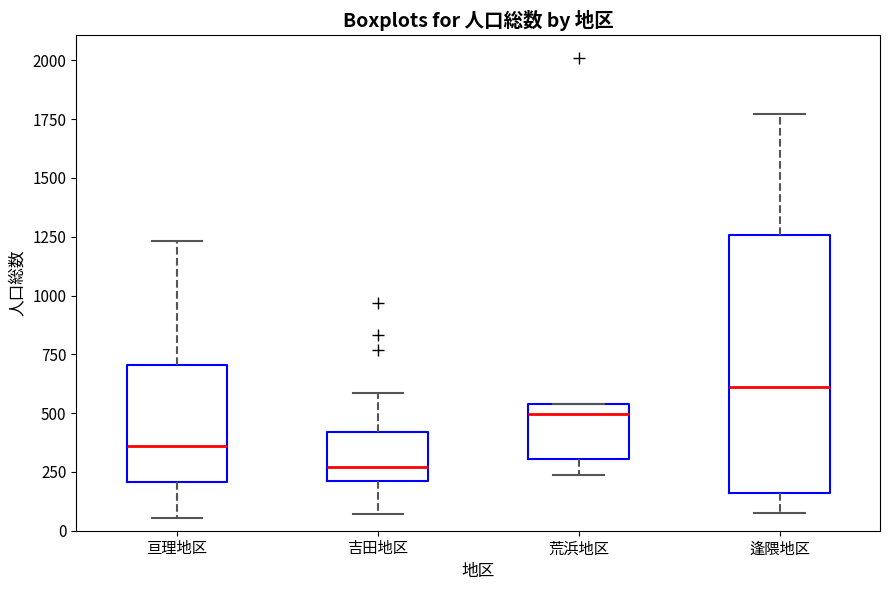

Comparing the boxes themselves (not the whiskers), which one is the tallest?

逢隈地区